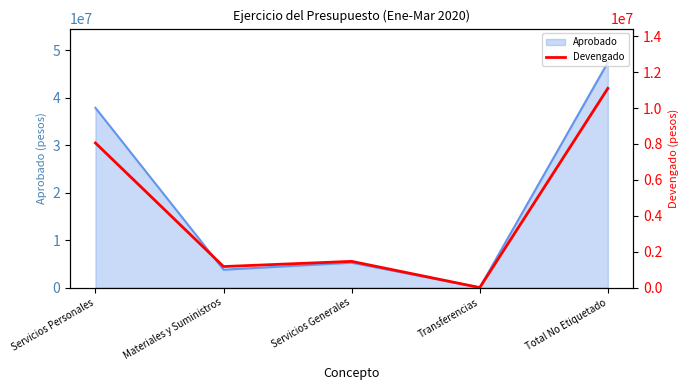

Where is the first local maximum?

Servicios Generales